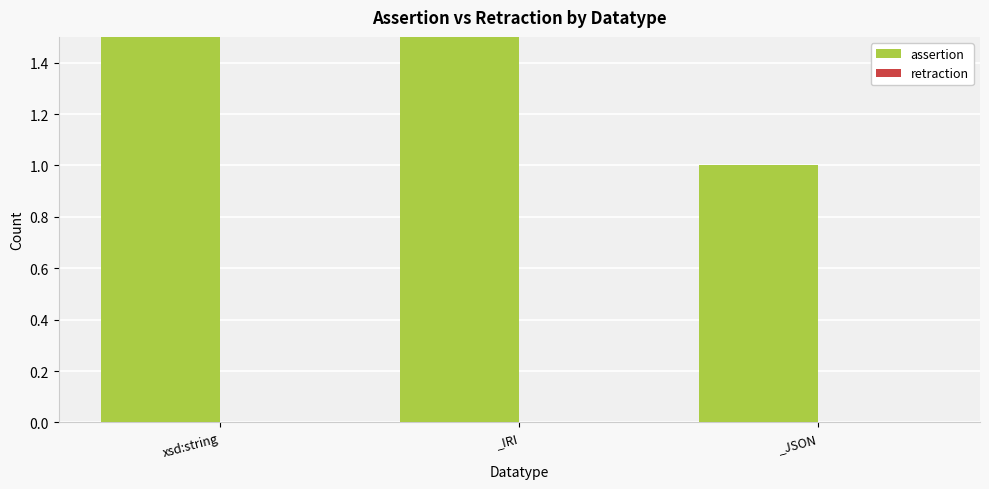

Reading right to left, list all the values displayed in this chart.

assertion: 1	2	7
retraction: 0	0	0